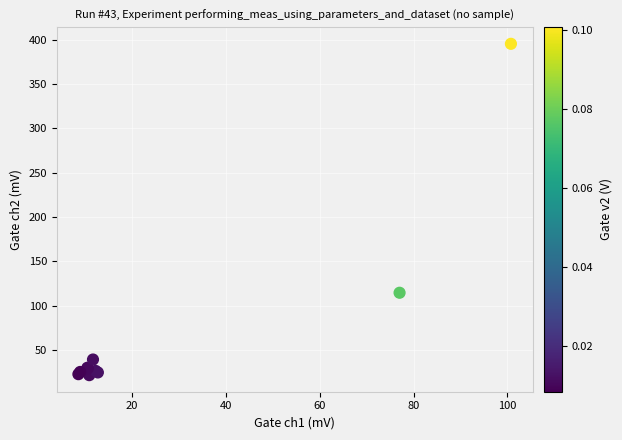

What Y value in the scatter plot is closest to 208?

114.4